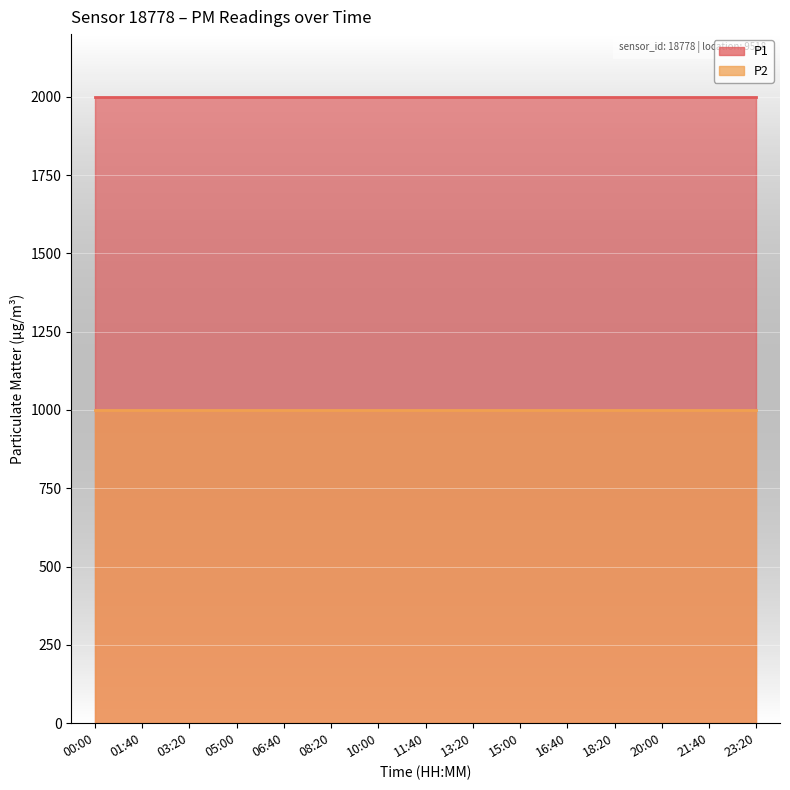

Reading left to right, list all the values displayed in this chart.

P1: 1999.9	1999.9	1999.9	1999.9	1999.9	1999.9	1999.9	1999.9	1999.9	1999.9	1999.9	1999.9	1999.9	1999.9	1999.9
P2: 999.9	999.9	999.9	999.9	999.9	999.9	999.9	999.9	999.9	999.9	999.9	999.9	999.9	999.9	999.9